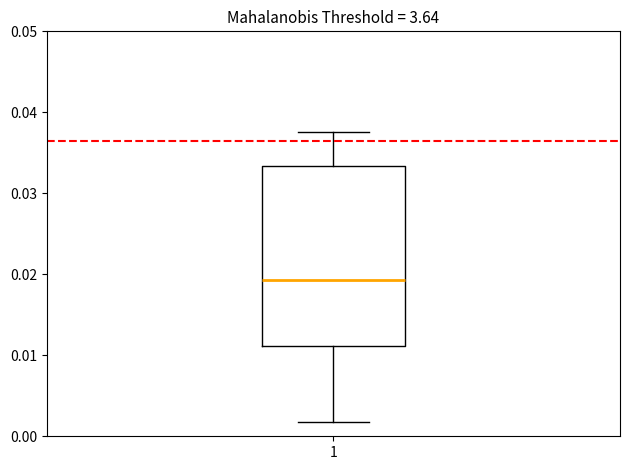

Read this box plot against the y-axis: the position of the median line, the range covered by the box, and the ends of both whiskers. The values are not printed on the chart, so give them approximately, as read against the axis.

median 0.019, box 0.011 to 0.033, whiskers 0.002 to 0.038